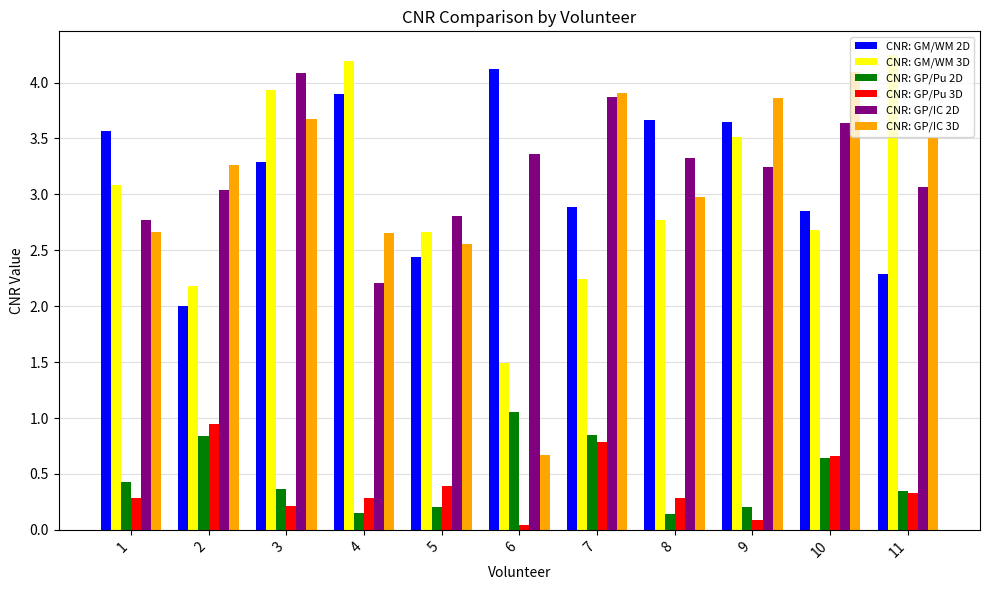

Where does the CNR: GM/WM 2D series first go above 3?

1